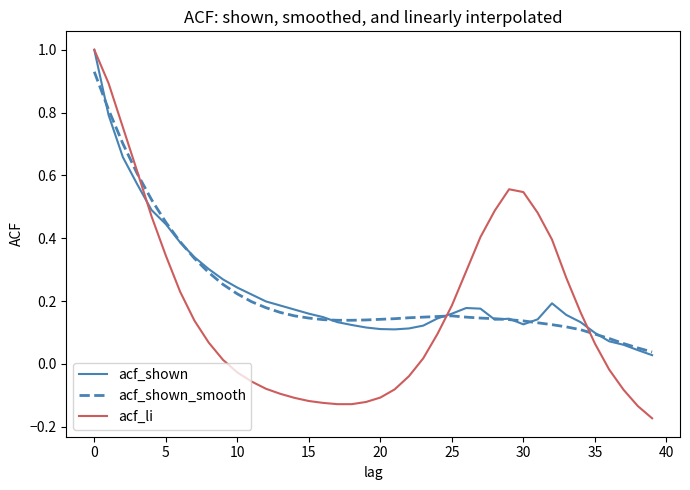

Which series has the largest range (max minus min)?

acf_li